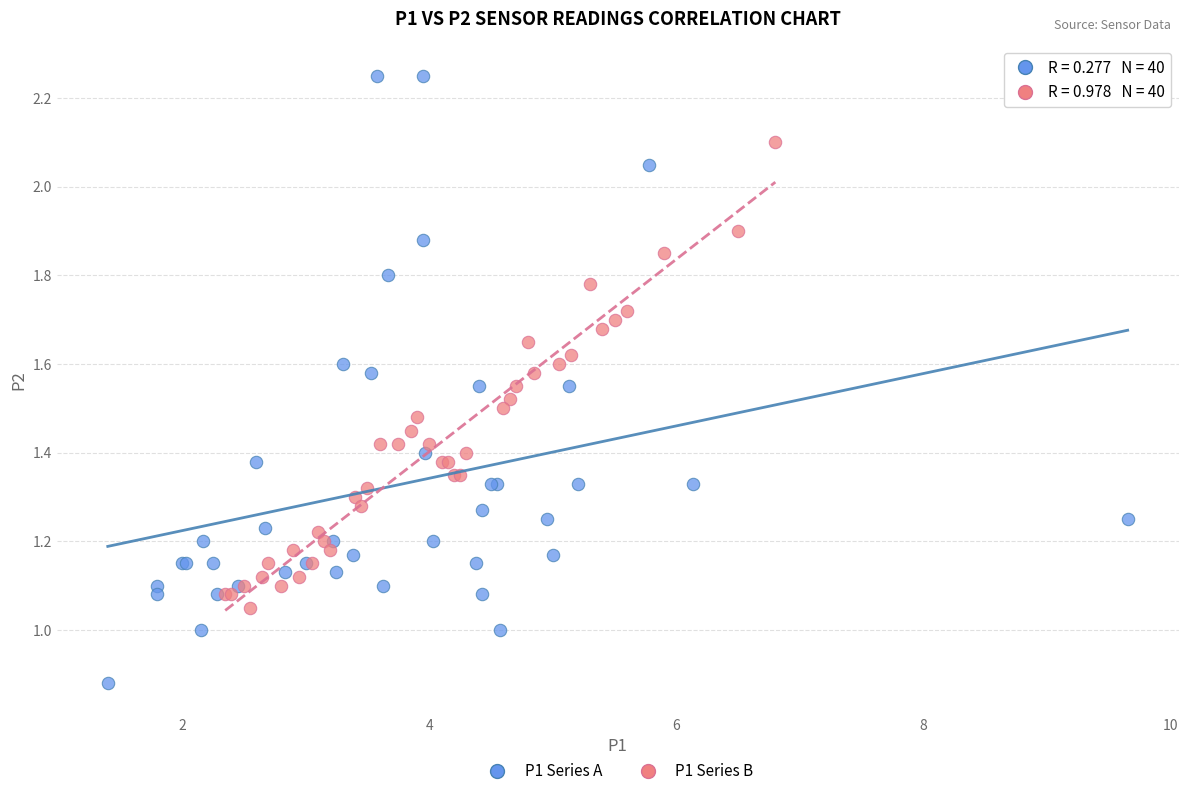

What are all the series names shown in the legend?

P1 Series A, P1 Series B